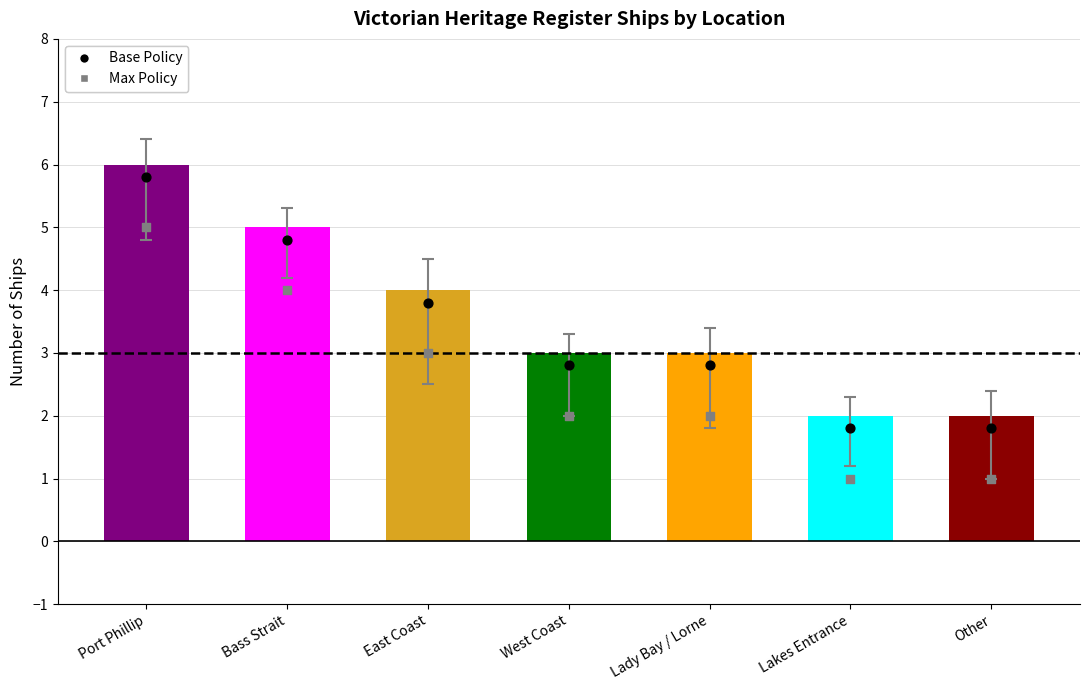

What is the total value across all series at Bass Strait?

8.8